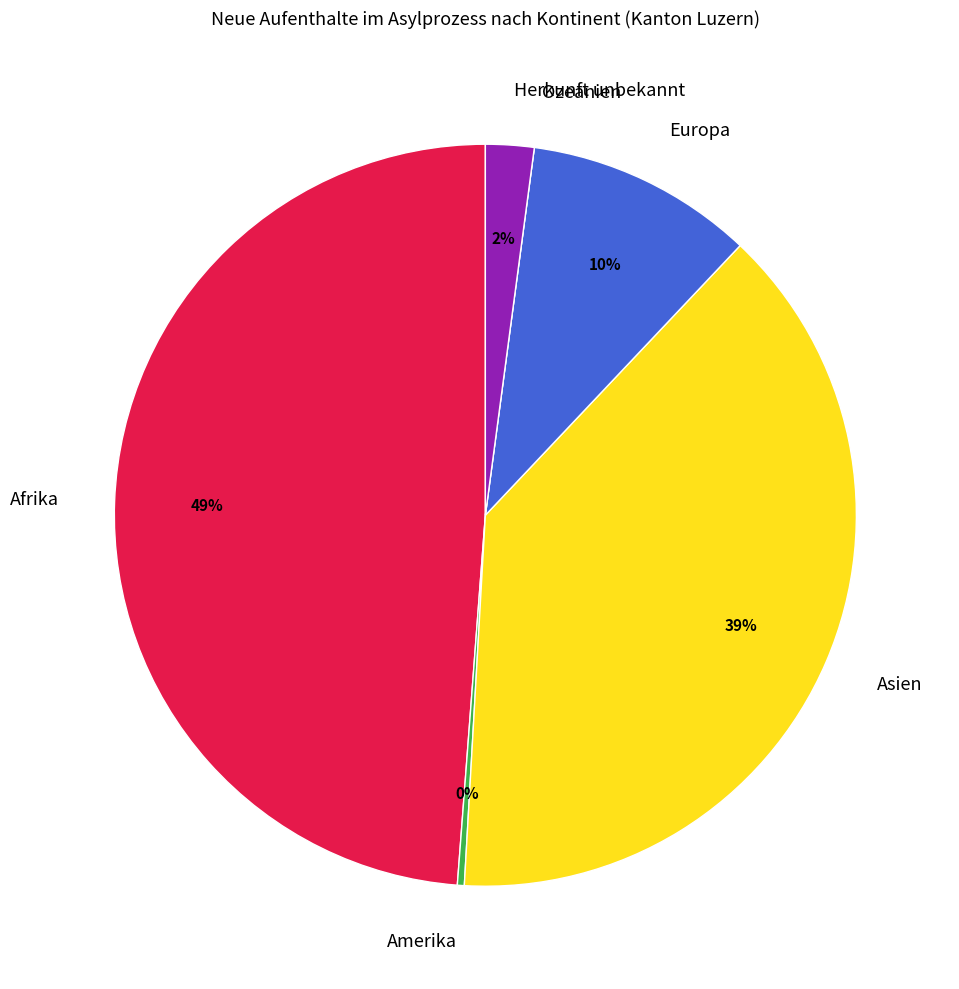

Is there any slice that represents more than half of the pie?

No